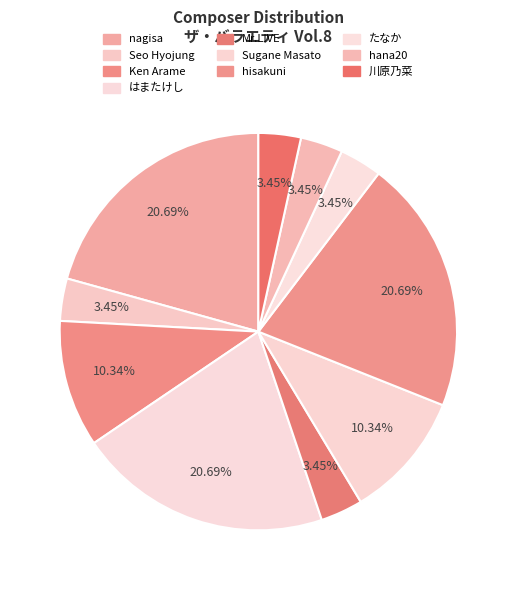

What percentage is the hana20 slice, to the nearest percent?

3%